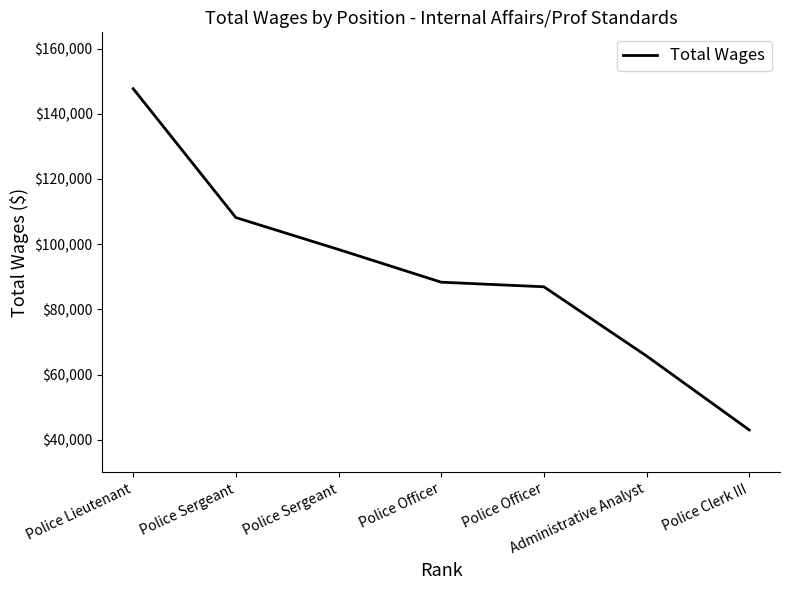

The value at Police Officer is 86941. True or false?

True